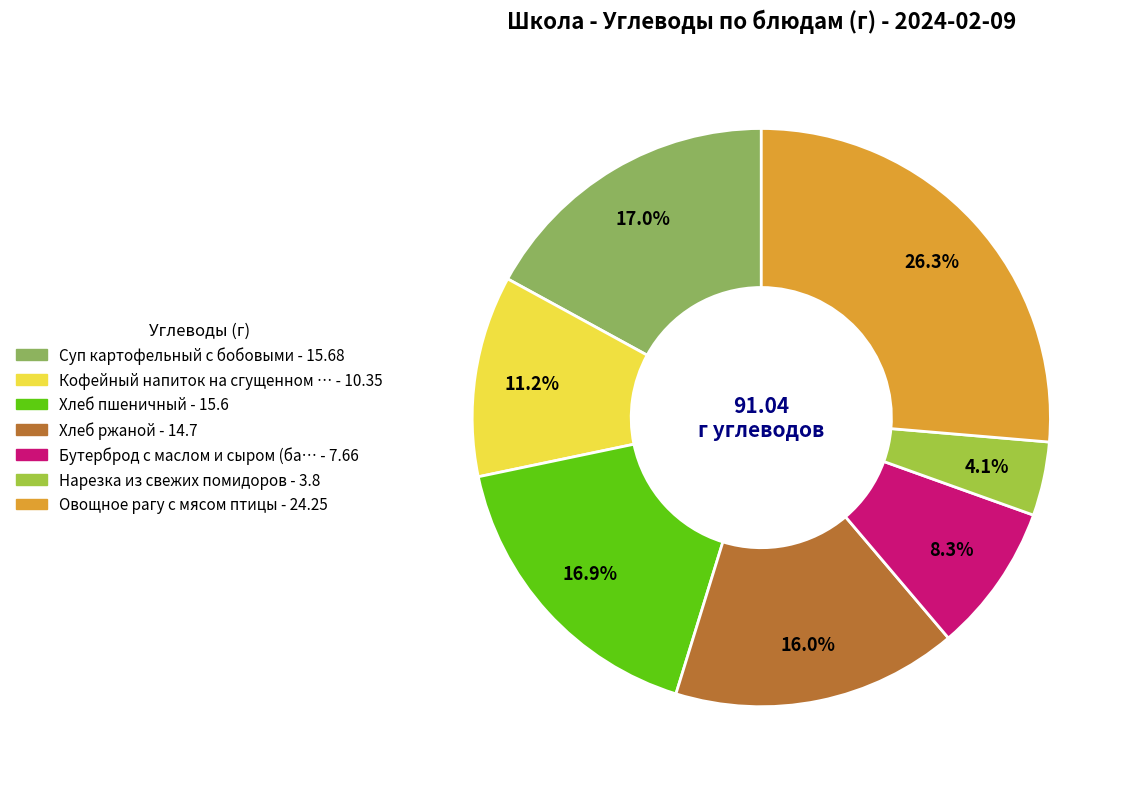

Is there a majority slice in this chart?

No